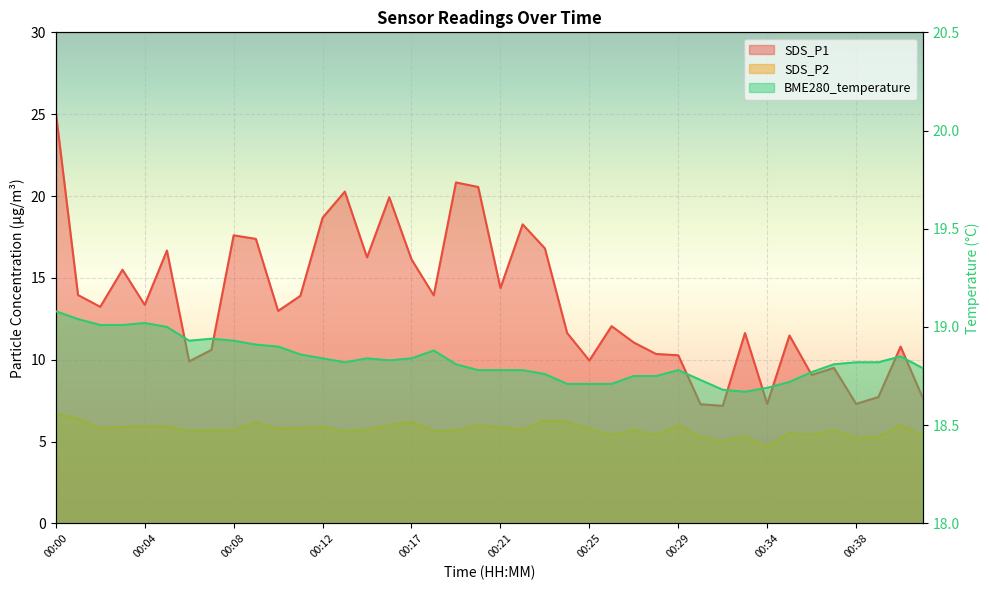

Reading left to right, what are all the values shown in this chart?

SDS_P1: 25.1	13.9	13.2	15.5	13.3	16.7	9.9	10.6	17.6	17.4	13.0	13.9	18.7	20.3	16.2	19.9	16.1	13.9	20.8	20.6	14.4	18.3	16.8	11.6	9.9	12.1	11.1	10.3	10.3	7.3	7.2	11.6	7.3	11.5	9.1	9.5	7.3	7.7	10.8	7.7
SDS_P2: 6.7	6.4	5.8	5.9	5.9	5.9	5.7	5.7	5.7	6.2	5.8	5.8	5.9	5.6	5.7	6.0	6.2	5.7	5.7	6.0	5.8	5.7	6.3	6.2	5.8	5.4	5.7	5.4	6.0	5.3	5.0	5.3	4.7	5.5	5.4	5.7	5.2	5.3	6.0	5.4
BME280_temperature: 19.1	19.0	19.0	19.0	19.0	19.0	18.9	18.9	18.9	18.9	18.9	18.9	18.8	18.8	18.8	18.8	18.8	18.9	18.8	18.8	18.8	18.8	18.8	18.7	18.7	18.7	18.8	18.8	18.8	18.7	18.7	18.7	18.7	18.7	18.8	18.8	18.8	18.8	18.9	18.8